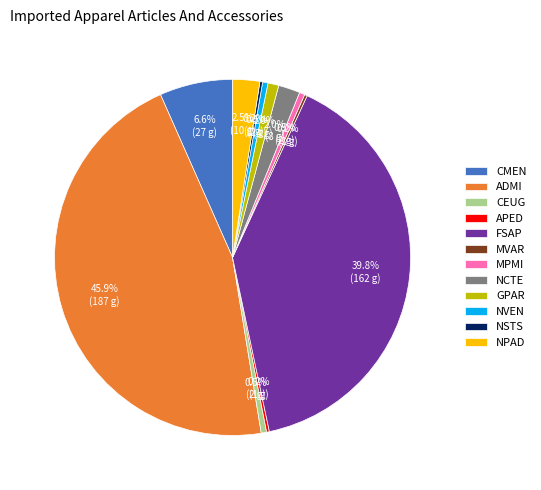

Does any single category account for the majority?

No